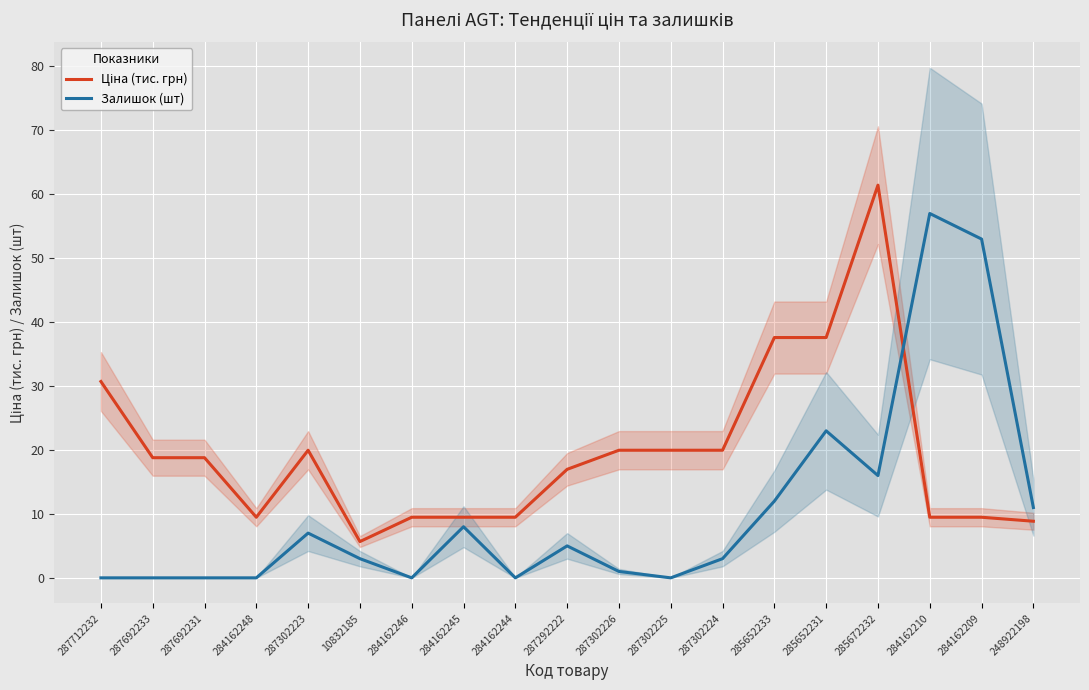

At how many categories does at least one series exceed 28?

6